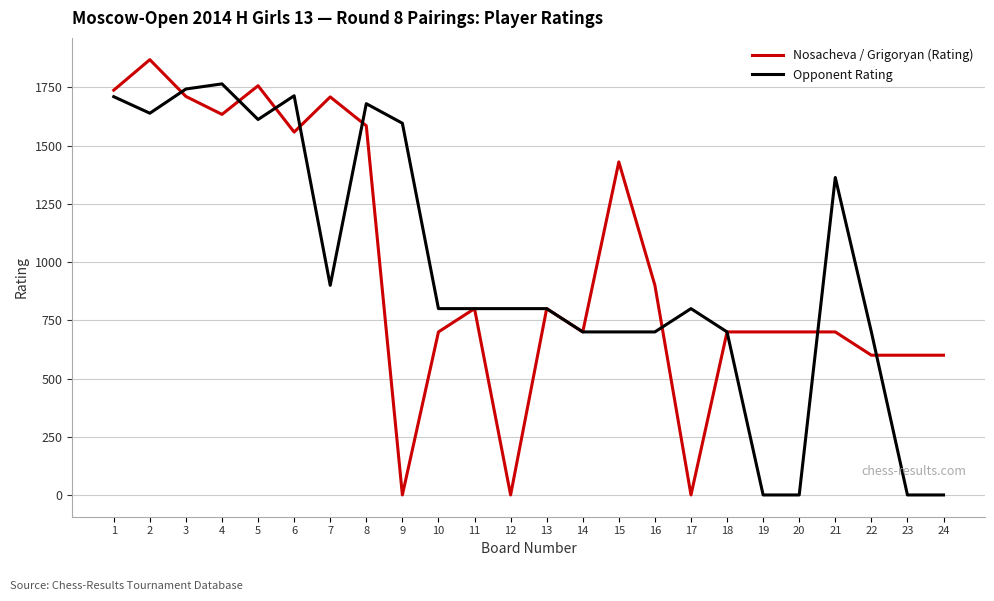

Is it true that Nosacheva / Grigoryan (Rating) equals 700 at 21?

True